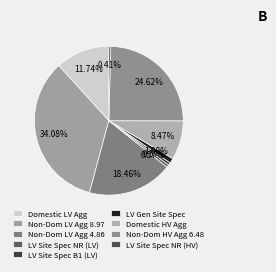

How many slices are in this pie chart?

9